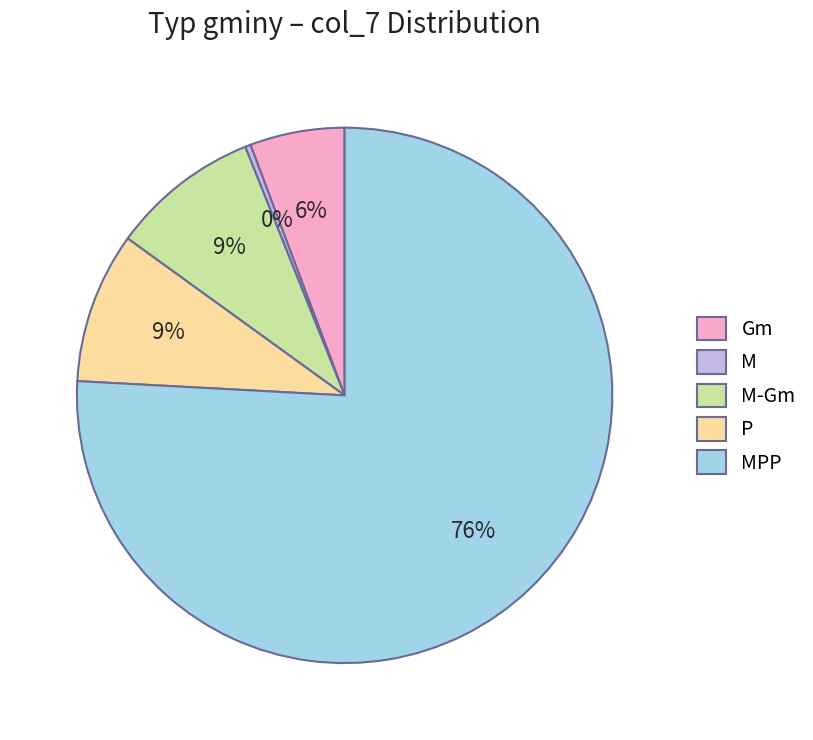

How many segments does this pie chart have?

5